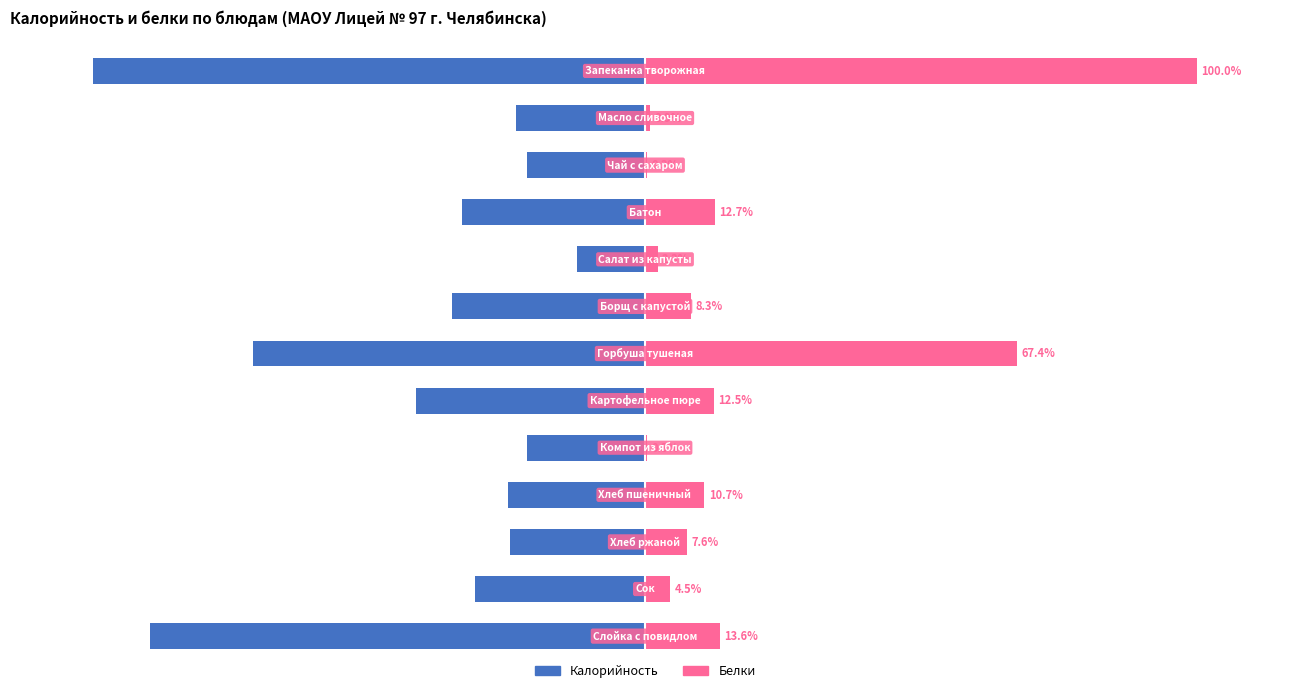

The value of Белки at 0 is 18.8. True or false?

False